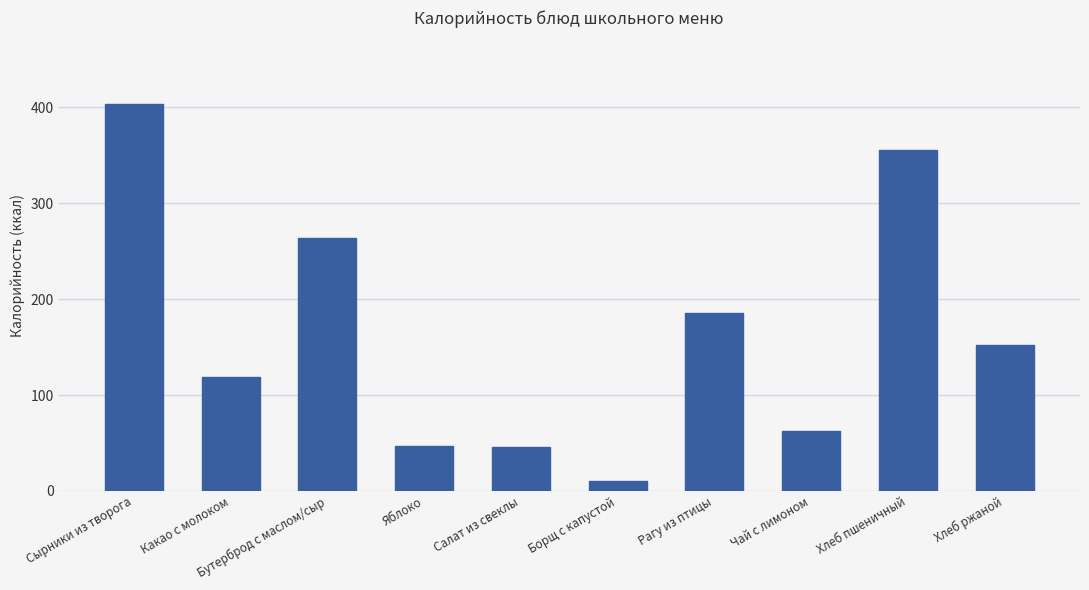

What is the sum of all values?

1646.0